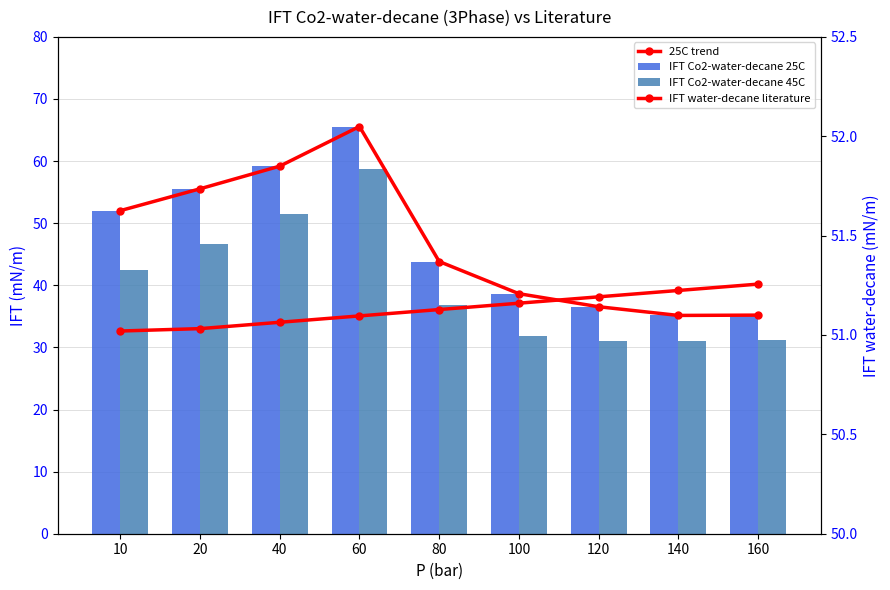

Reading right to left, what are all the values shown in this chart?

25C trend: 160=35.2	140=35.1	120=36.5	100=38.6	80=43.8	60=65.6	40=59.2	20=55.5	10=52.0
IFT Co2-water-decane 25C: 160=35.2	140=35.1	120=36.5	100=38.6	80=43.8	60=65.6	40=59.2	20=55.5	10=52.0
IFT Co2-water-decane 45C: 160=31.1	140=31.0	120=31.1	100=31.9	80=36.8	60=58.8	40=51.5	20=46.7	10=42.5
IFT water-decane literature: 160=51.3	140=51.2	120=51.2	100=51.2	80=51.1	60=51.1	40=51.1	20=51.0	10=51.0